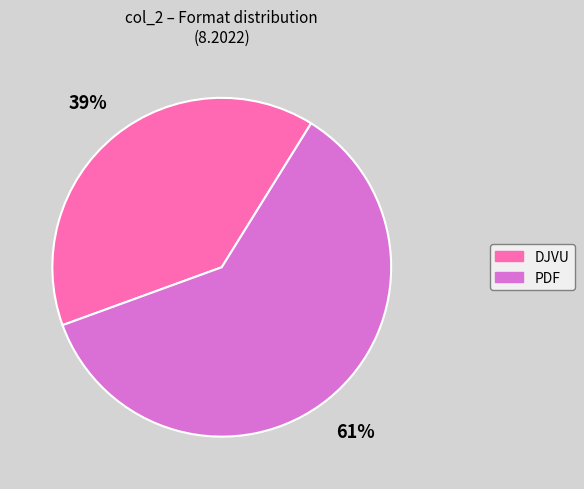

Between PDF and DJVU, which is larger?

PDF